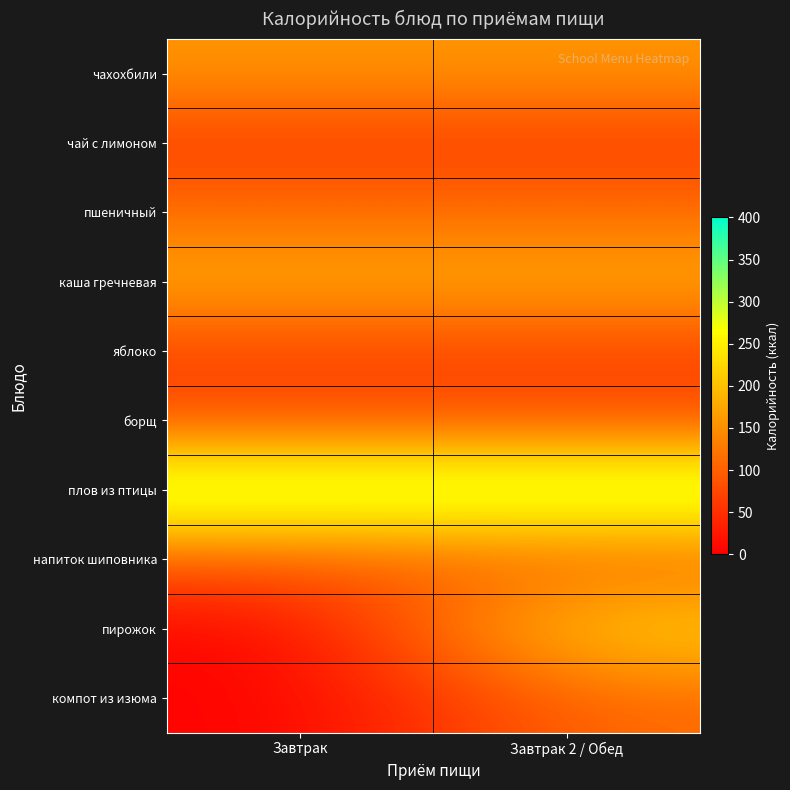

How many distinct data groups are displayed?

10